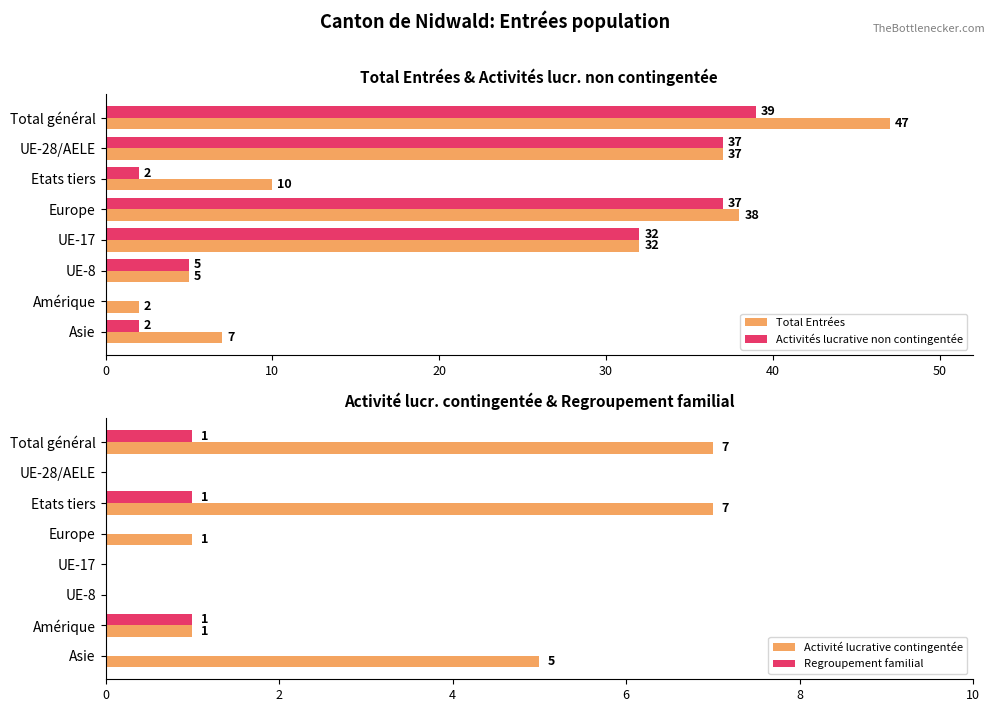

What value does the Total Entrées series have at Europe?

38